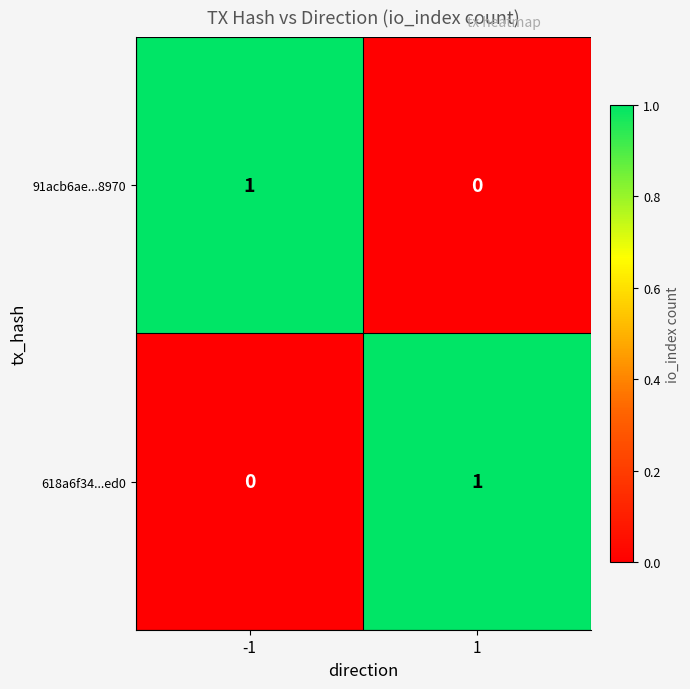

Is the value of 618a6f34...ed0 at -1 greater than the value of 91acb6ae...8970 at -1?

No